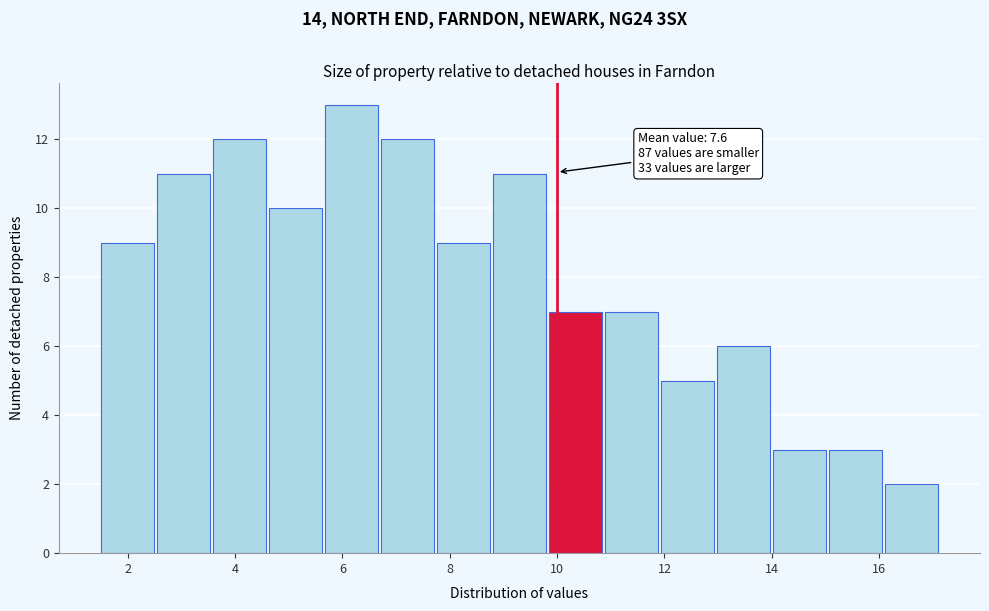

Which range on the x-axis has the tallest bar?

5.6 to 6.8